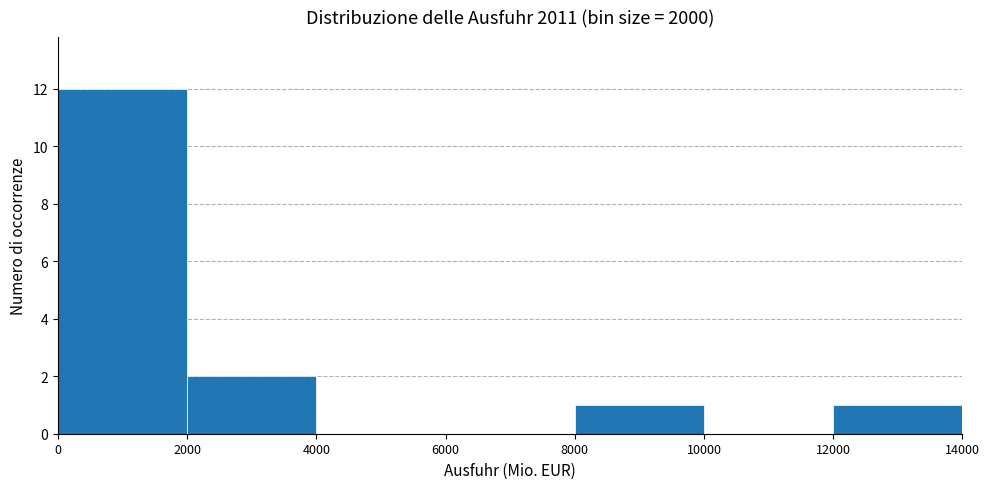

Reading left to right, list every bar in this chart as the range it spans on the x-axis followed by its height. The values are not printed on the chart, so give them approximately, as read against the axis.

0 to 2000: 12
2000 to 4000: 2
4000 to 6000: 0
6000 to 8000: 0
8000 to 10000: 1
10000 to 12000: 0
12000 to 14000: 1